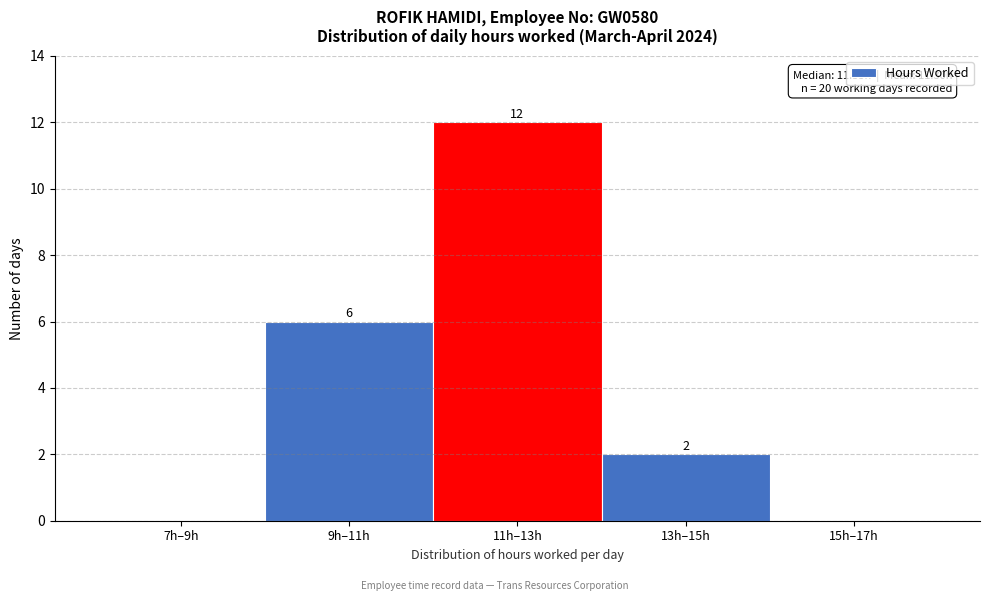

Reading left to right, list all the values displayed in this chart.

7h–9h=0	9h–11h=6	11h–13h=12	13h–15h=2	15h–17h=0